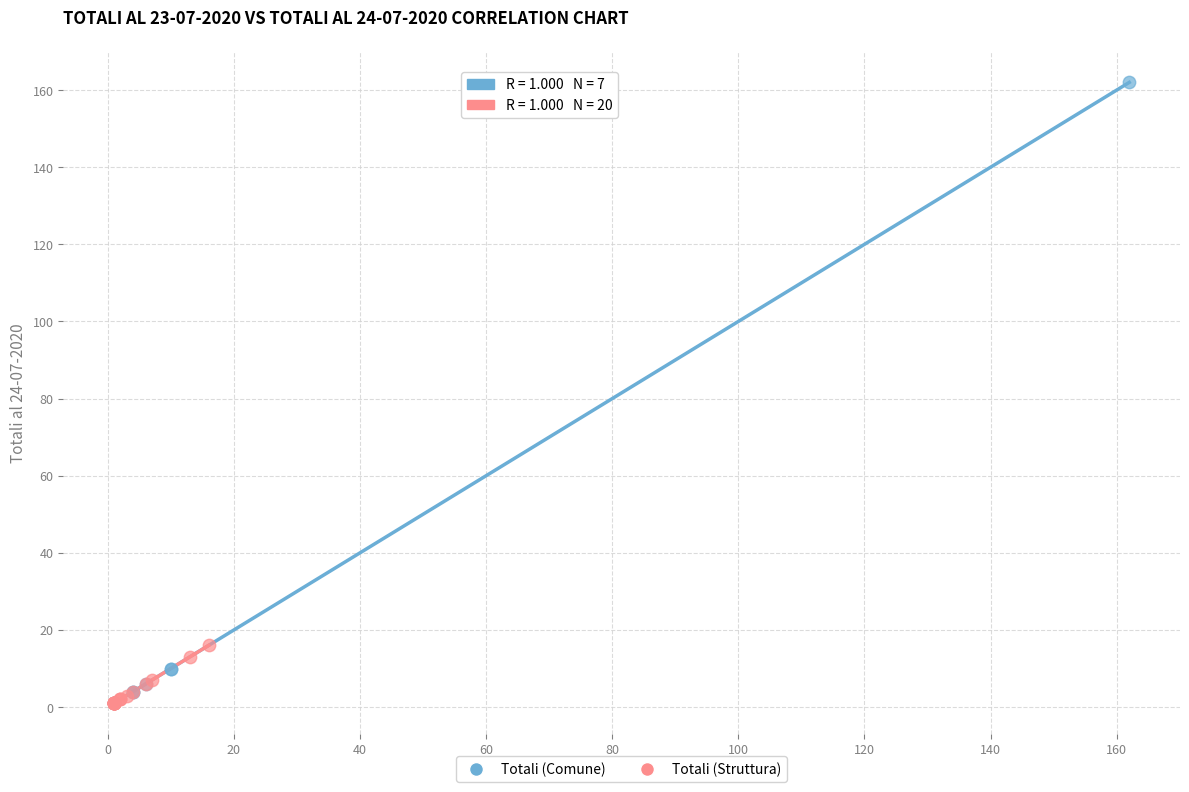

Which series reaches the maximum Y coordinate?

Totali (Comune)